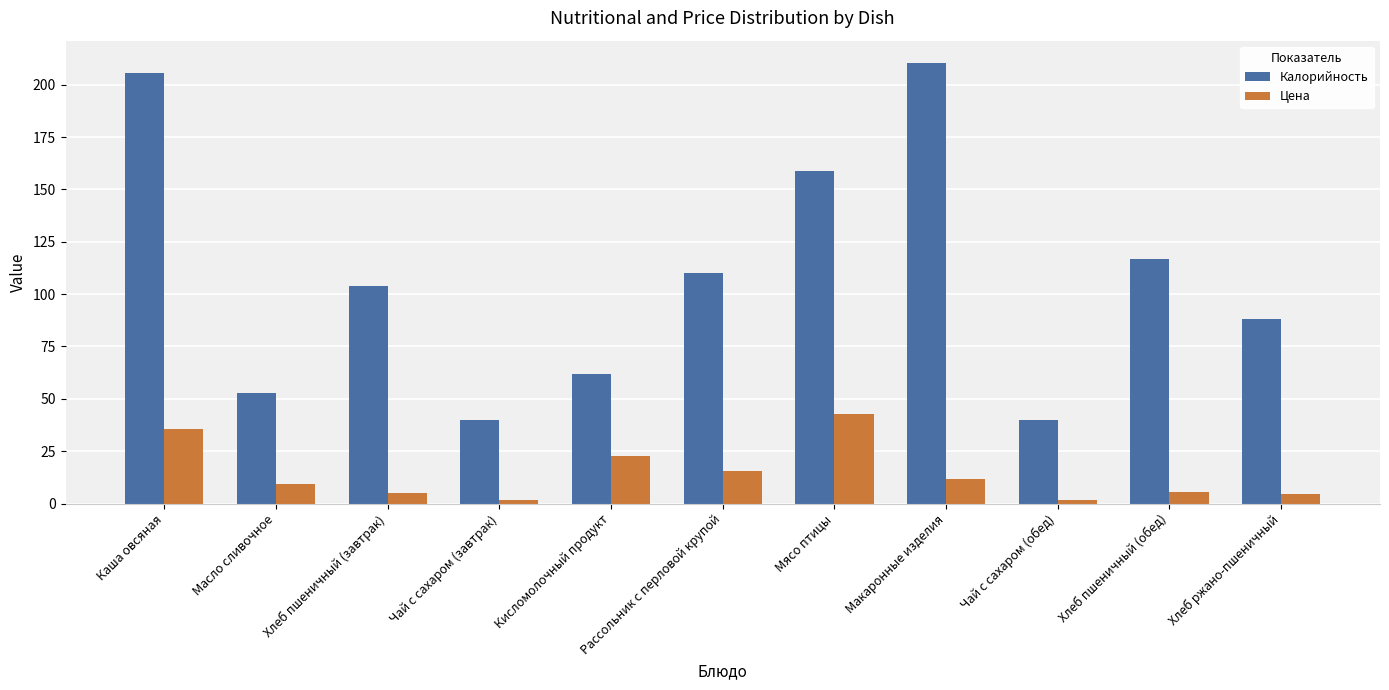

What is the label of the 11th bar from the right?

Каша овсяная